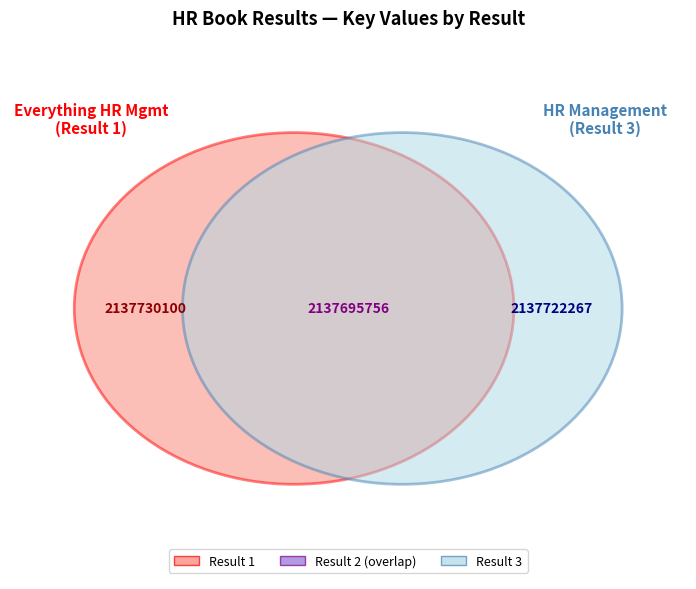

Which slice is the largest?

1